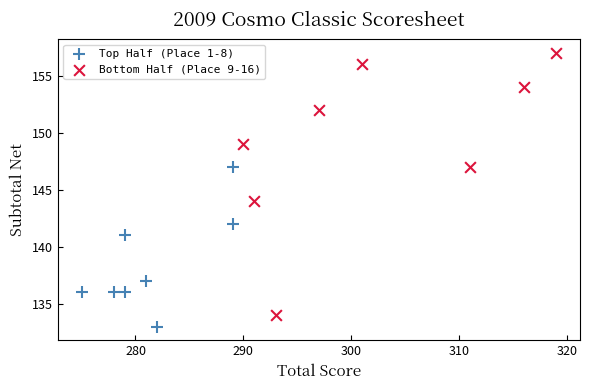

What are all the series names shown in the legend?

Top Half (Place 1-8), Bottom Half (Place 9-16)